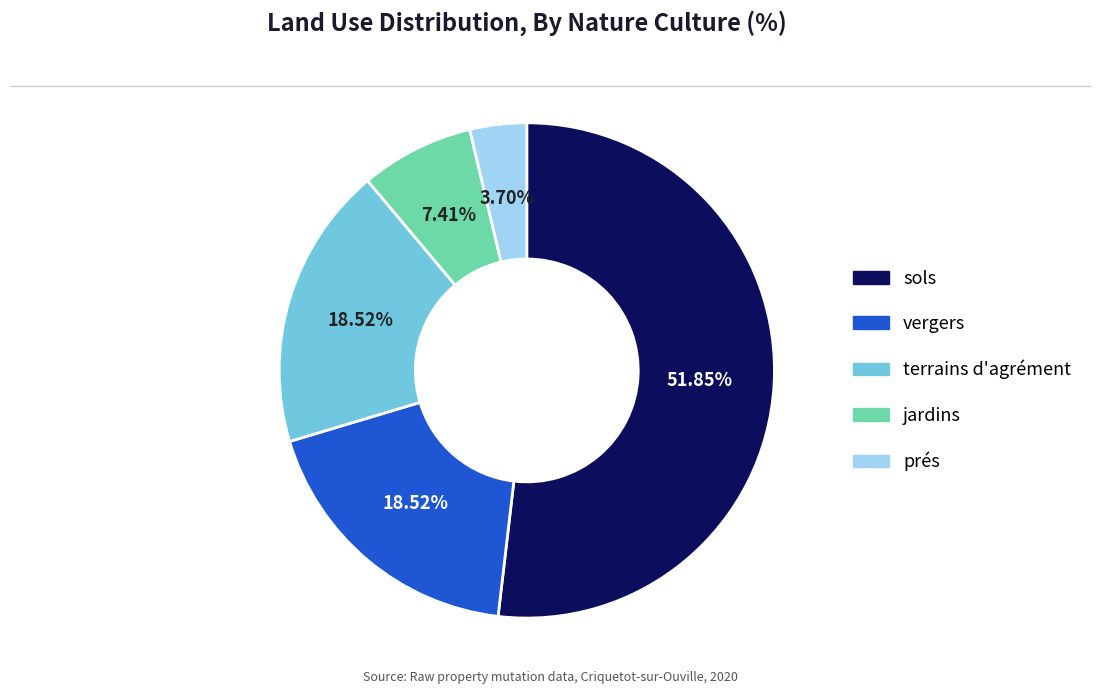

True or false: terrains d'agrément accounts for 19% of the total.

True